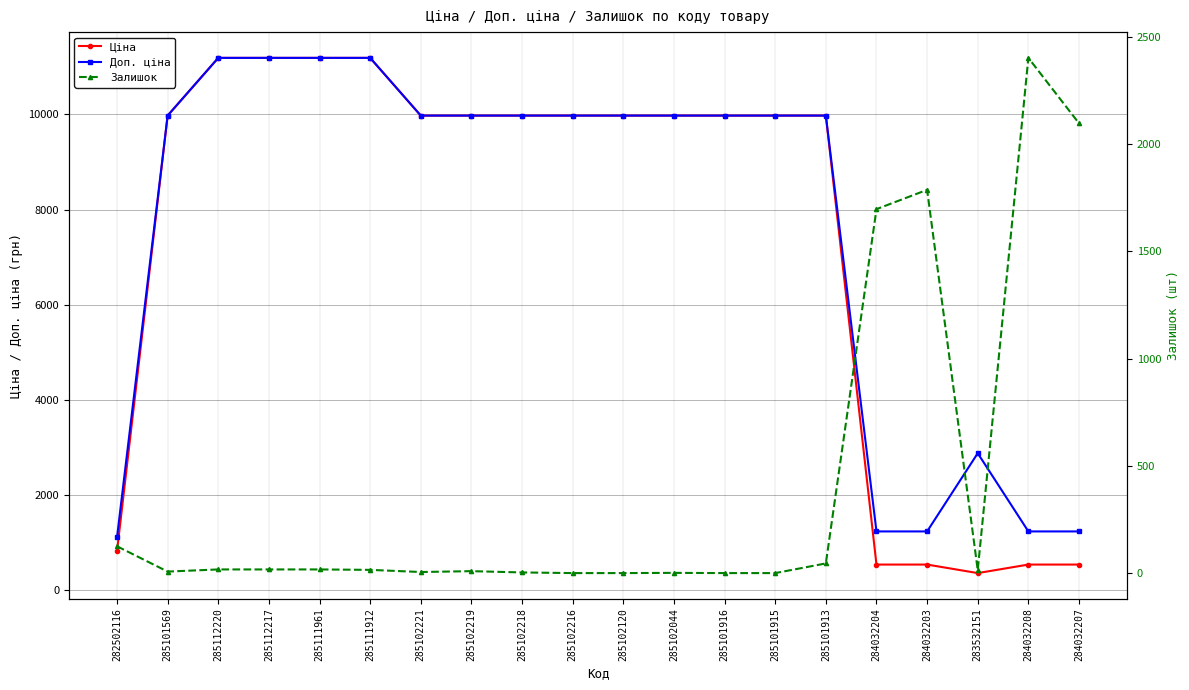

How many data points does each series have?

20